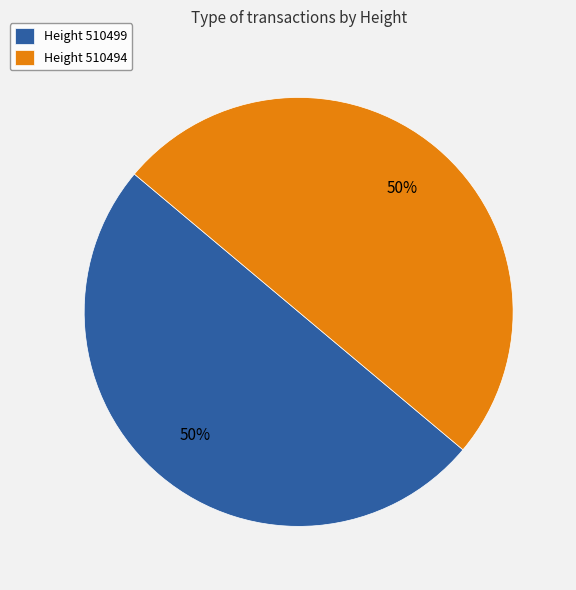

To the nearest percent, what portion does Height 510499 represent?

50%